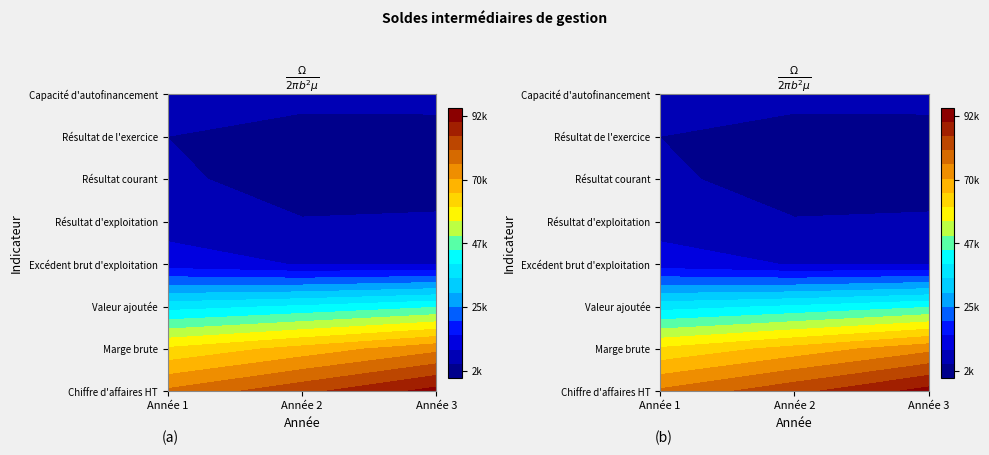

Which has a higher value, 2 or 0?

2